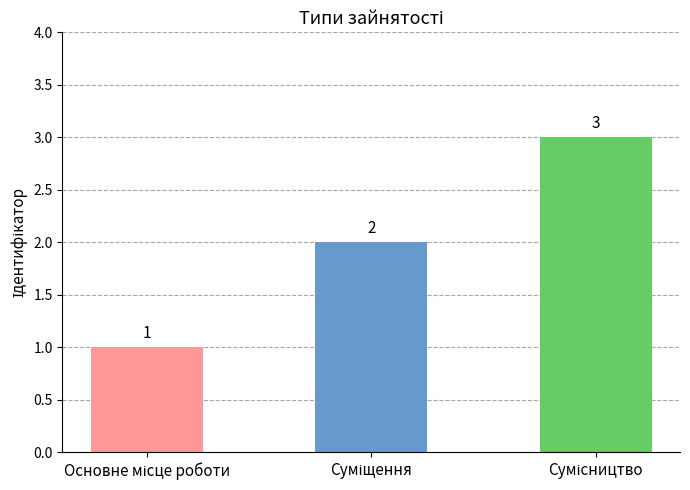

What is the value of the 2nd bar from the left?

2